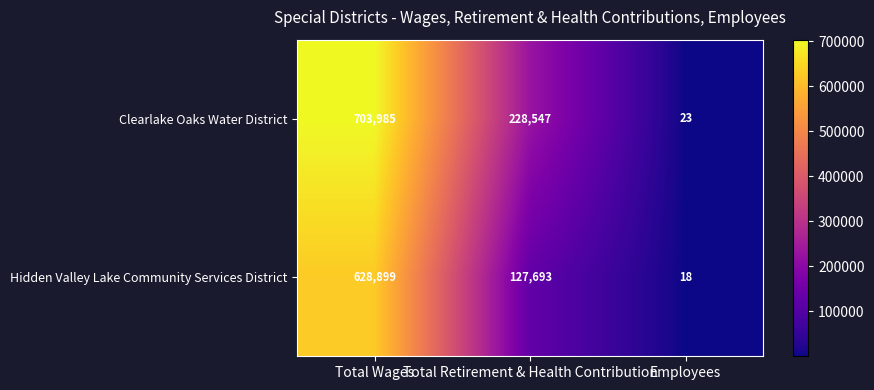

What is the minimum value shown in the chart?

18